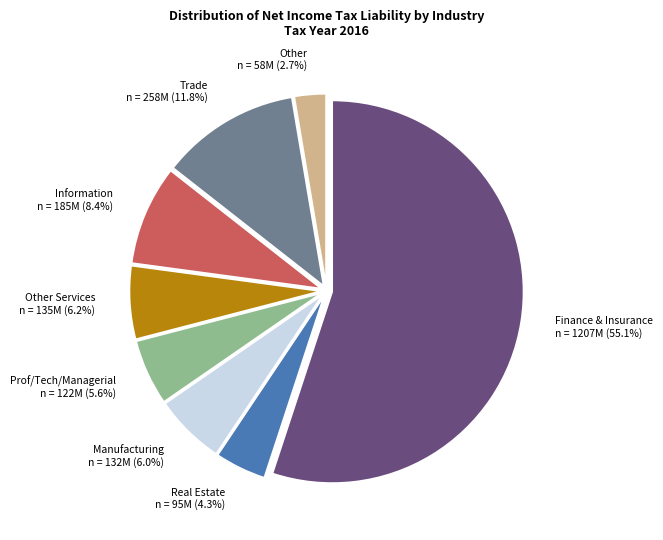

Which category accounts for the majority?

Finance & Insurance n = 1207M (55.1%)